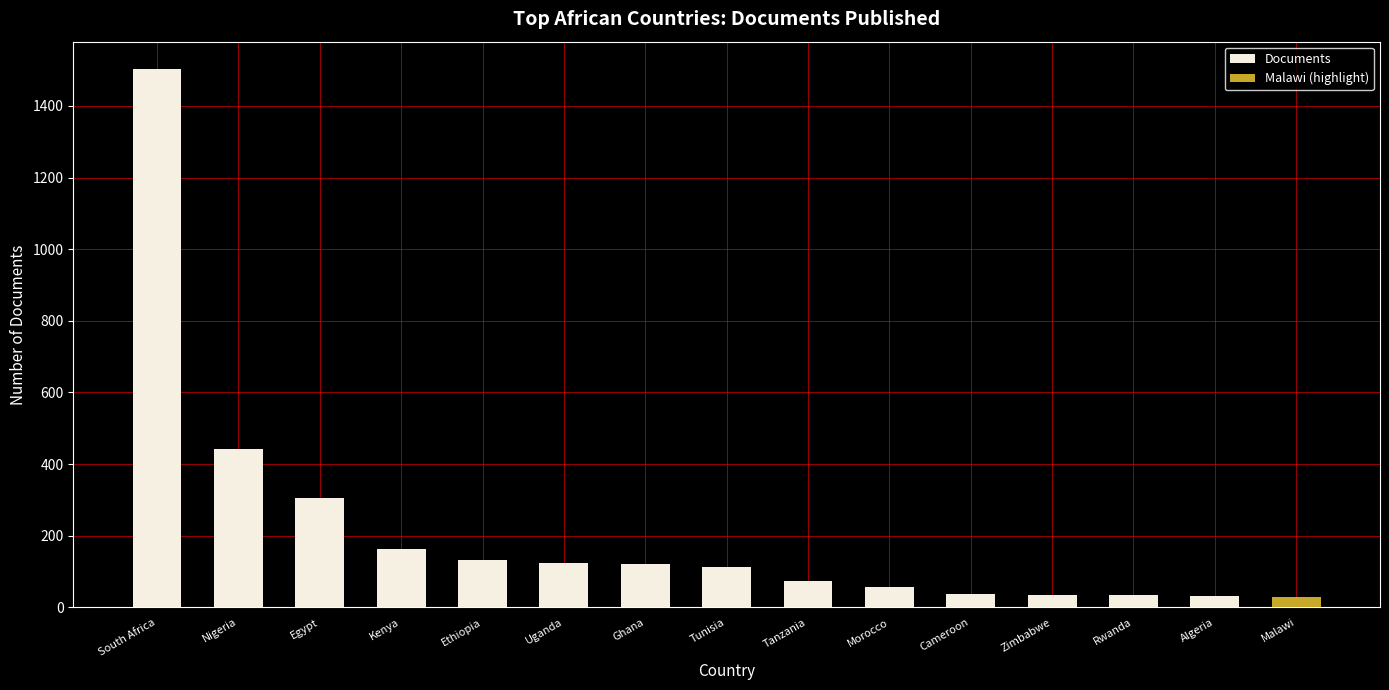

Which has a higher value, Zimbabwe or Tunisia?

Tunisia